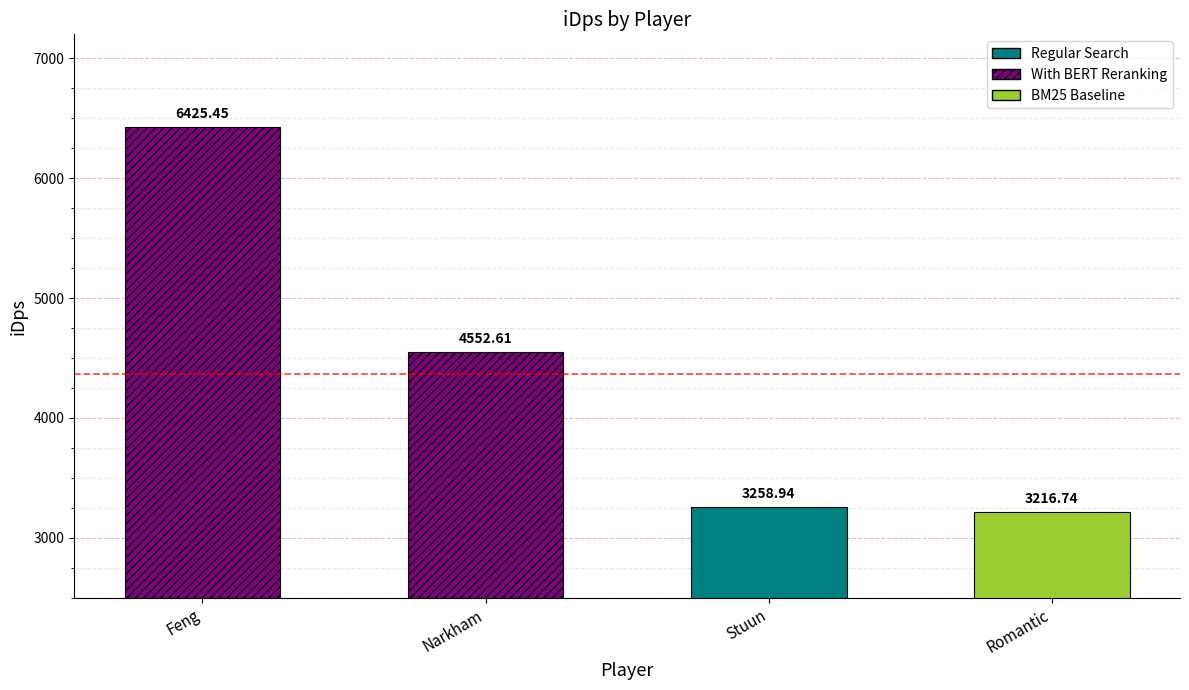

Rank the categories by value from lowest to highest.

Romantic, Stuun, Narkham, Feng